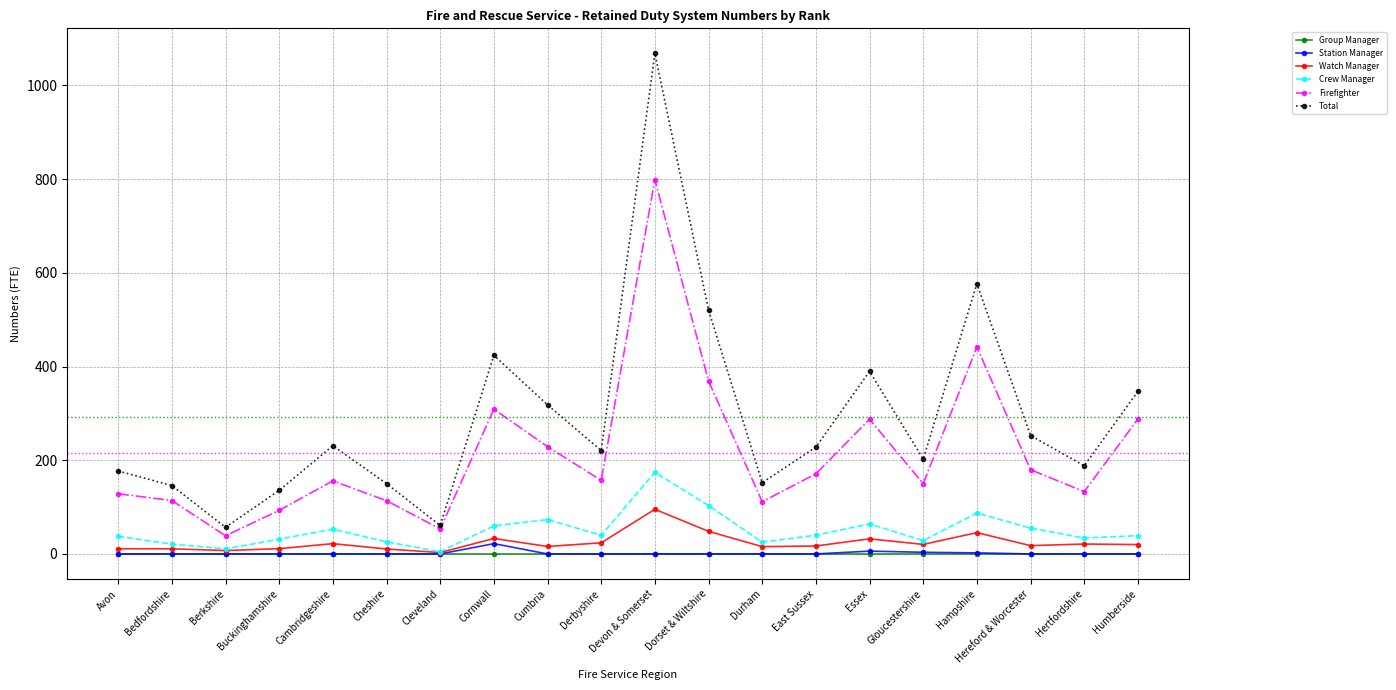

What is the difference between the maximum and minimum values in the Total series?

1011.7